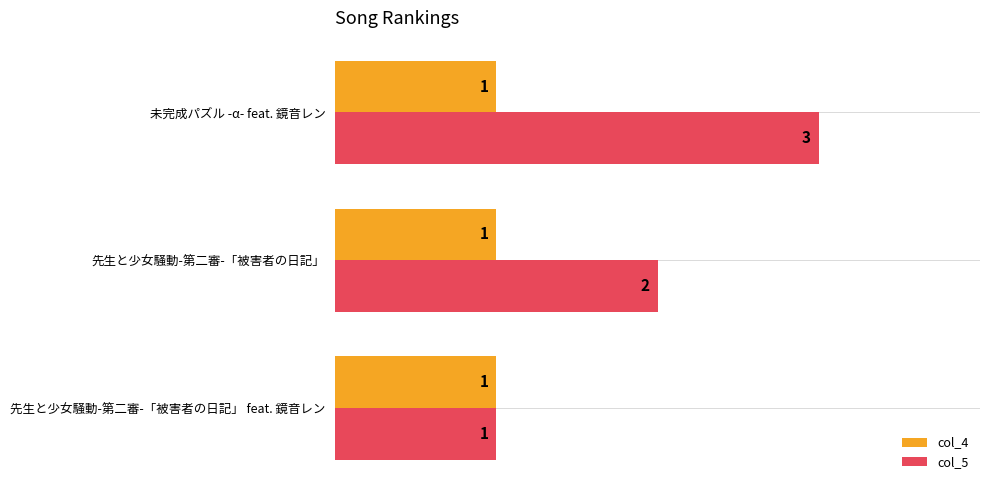

How many data points does each series have?

3